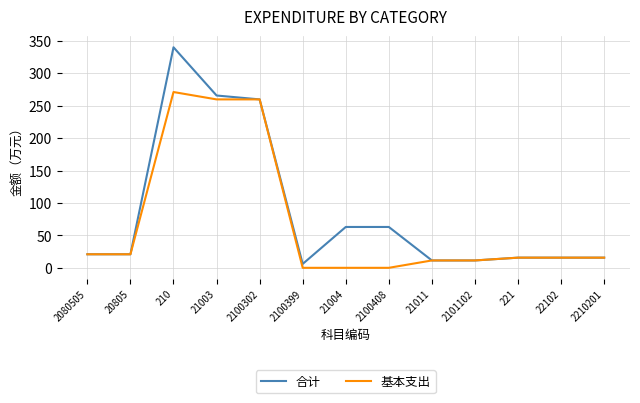

Which series has the largest total across all categories?

合计